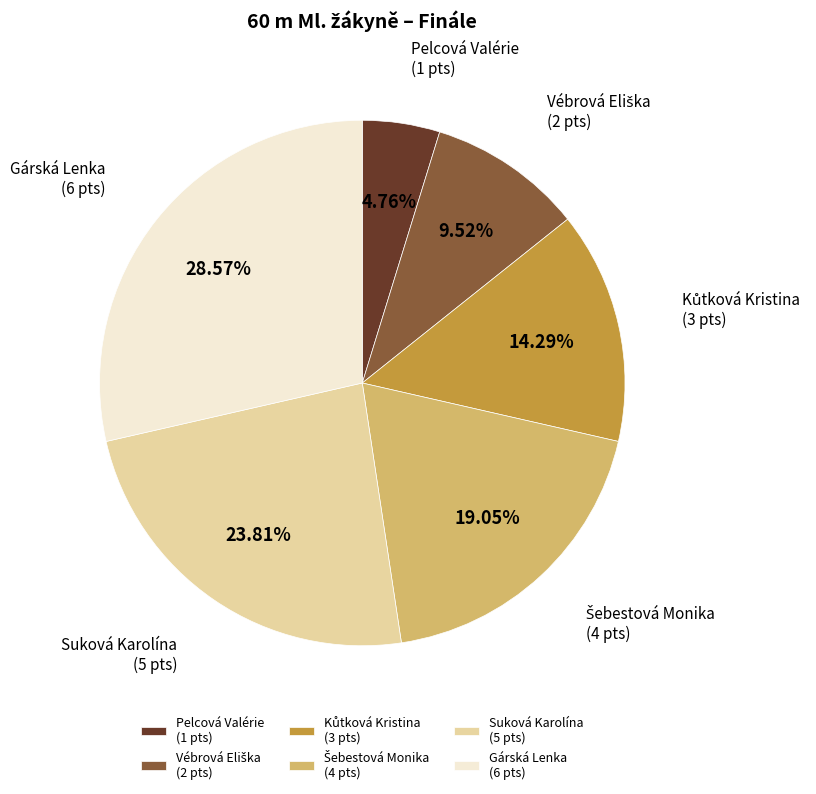

Which slice is the largest?

Gárská Lenka